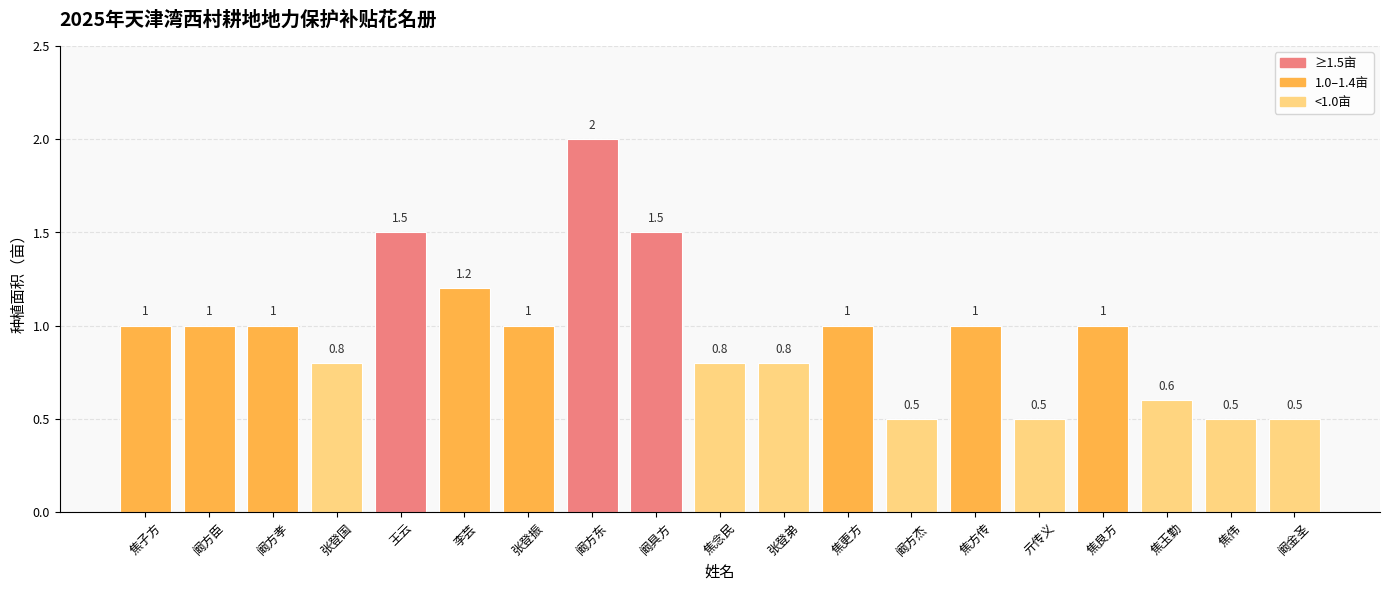

Does the chart contain stacked bars?

No